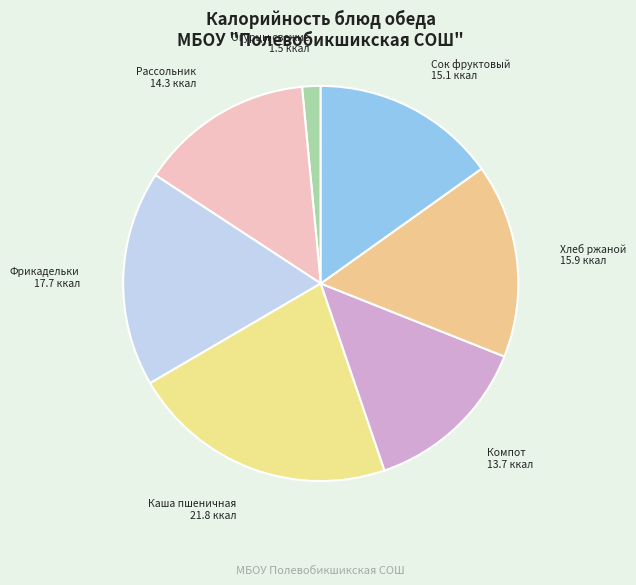

Which category has the biggest portion of the pie?

Каша пшеничная